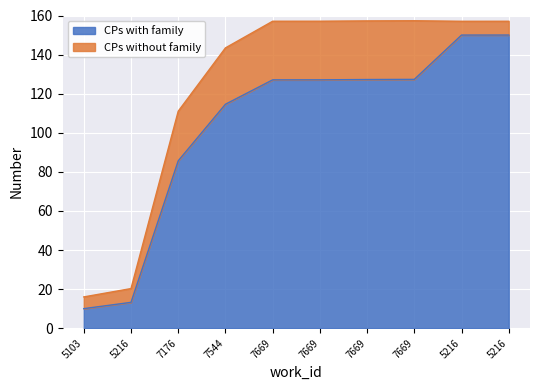

List the labels in order of value, largest first.

5216, 5216, 7669, 7669, 7669, 7669, 7544, 7176, 5216, 5103